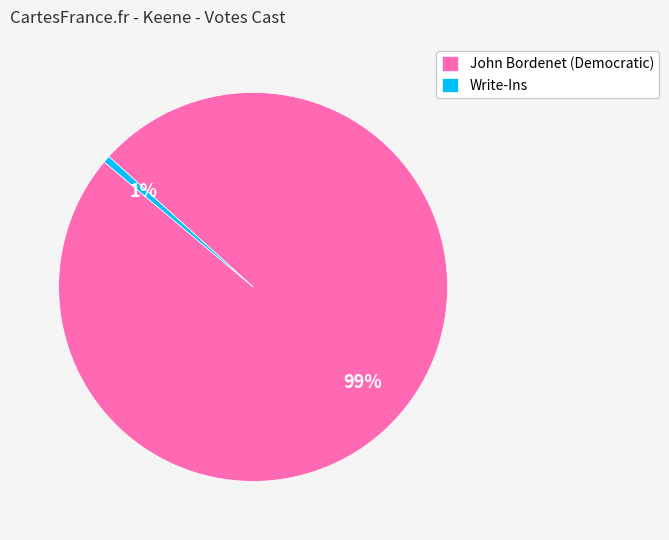

Rank the categories by value from lowest to highest.

Write-Ins, John Bordenet (Democratic)